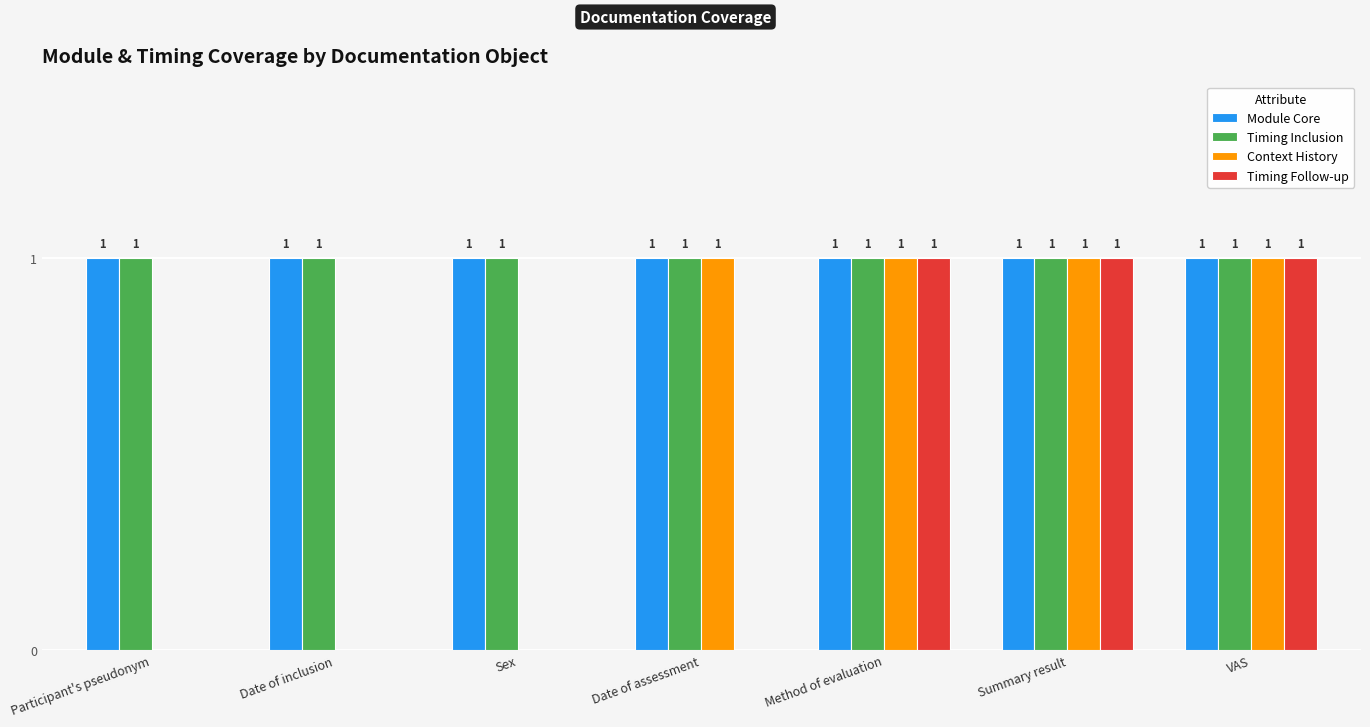

What is the sum of all Module Core values?

7